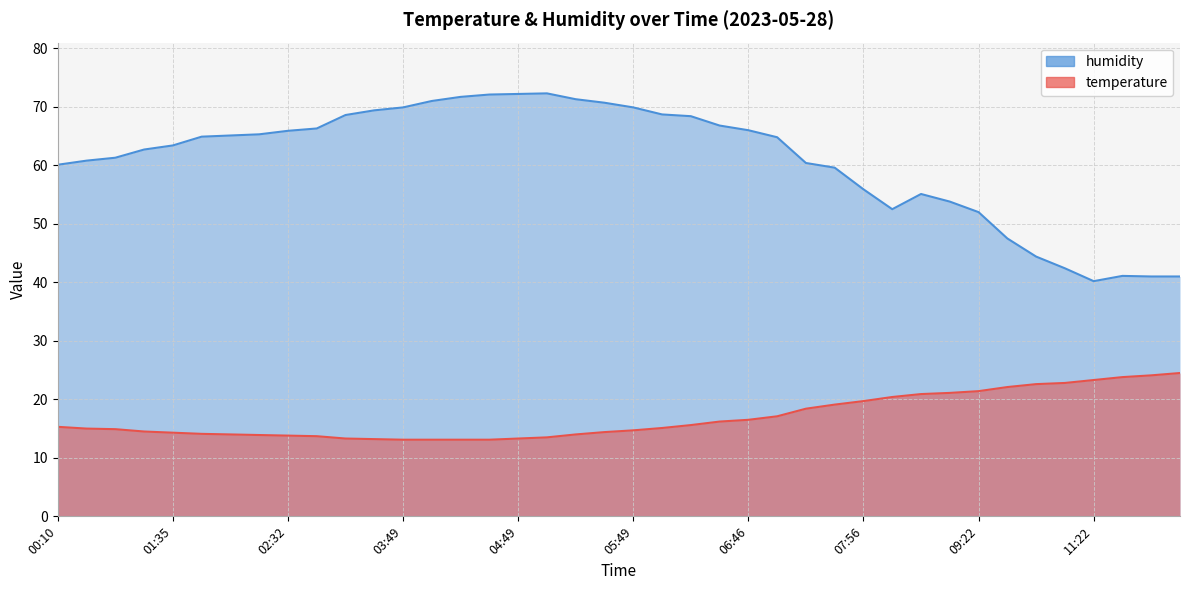

Which series changed the most between 07:42 and 10:49?

humidity